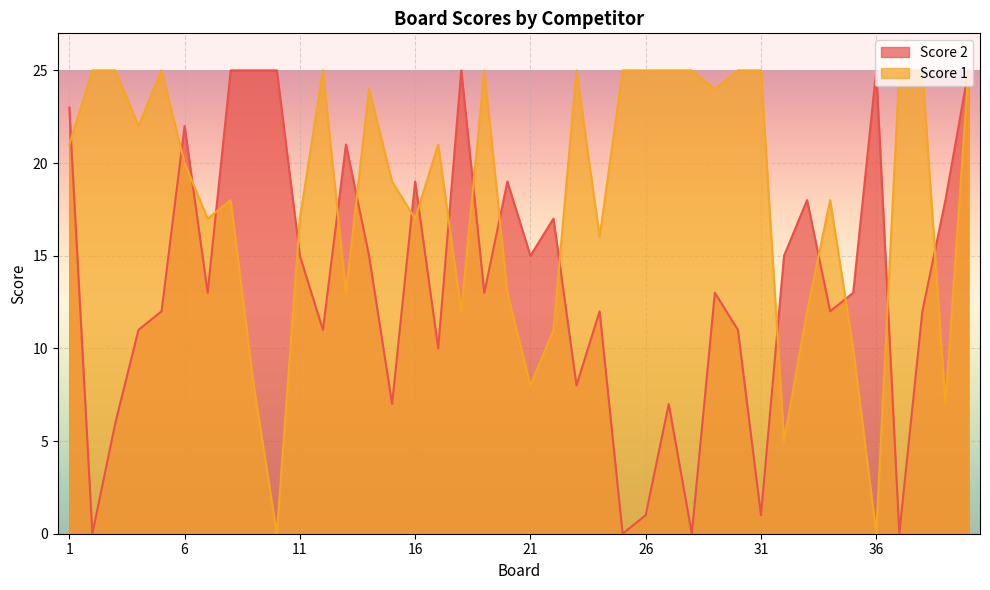

True or false: Score 2 has a value of 11 at 4.

True